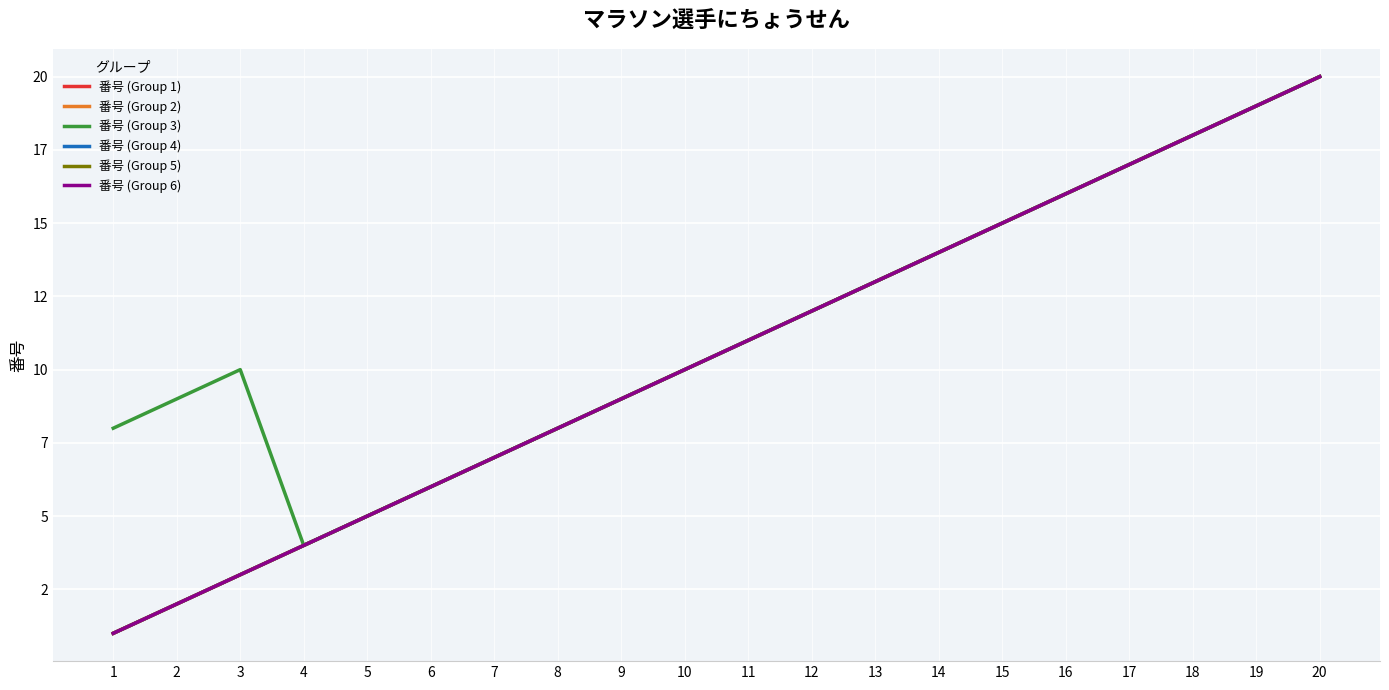

At which label does 番号 (Group 3) reach its peak?

20